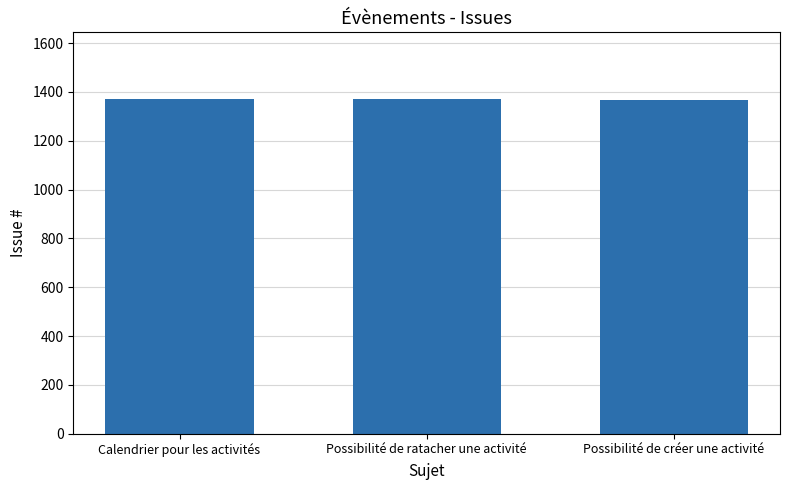

Approximately how many times larger is the value at Possibilité de ratacher une activité compared to Calendrier pour les activités?

1.0